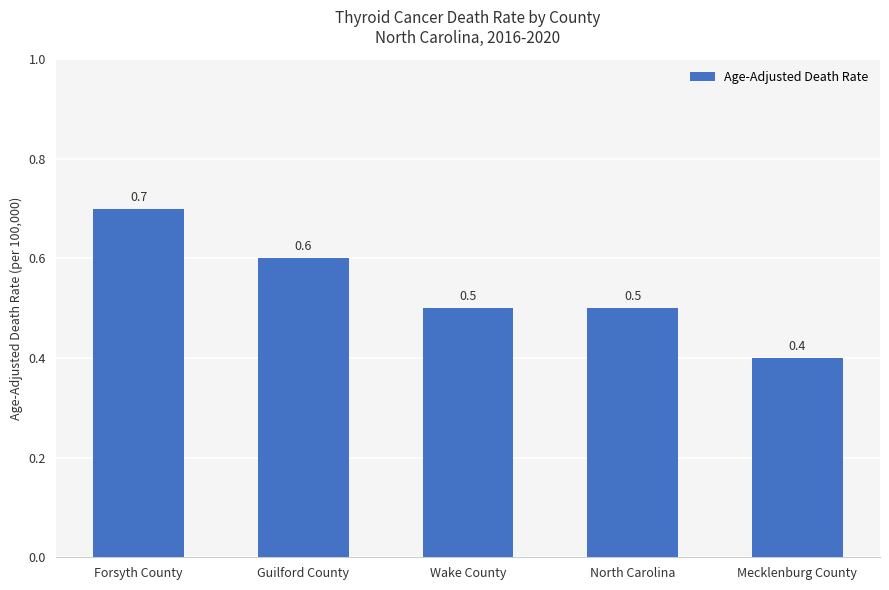

The chart shows a value of 0.2 at Forsyth County. True or false?

False